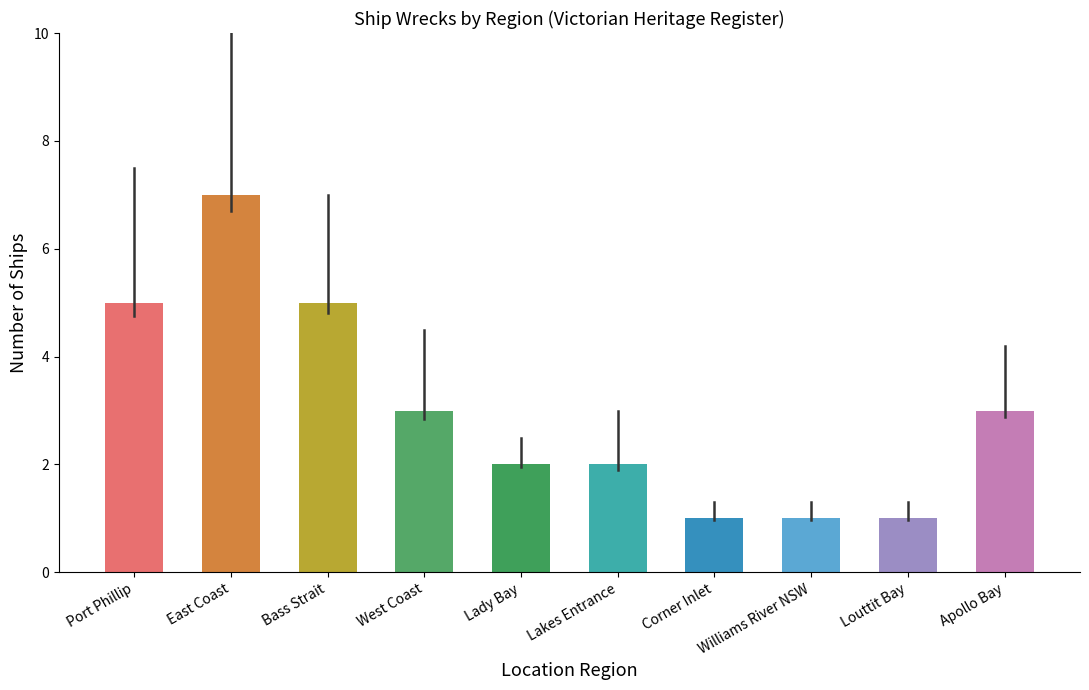

How many bars are there in total?

10